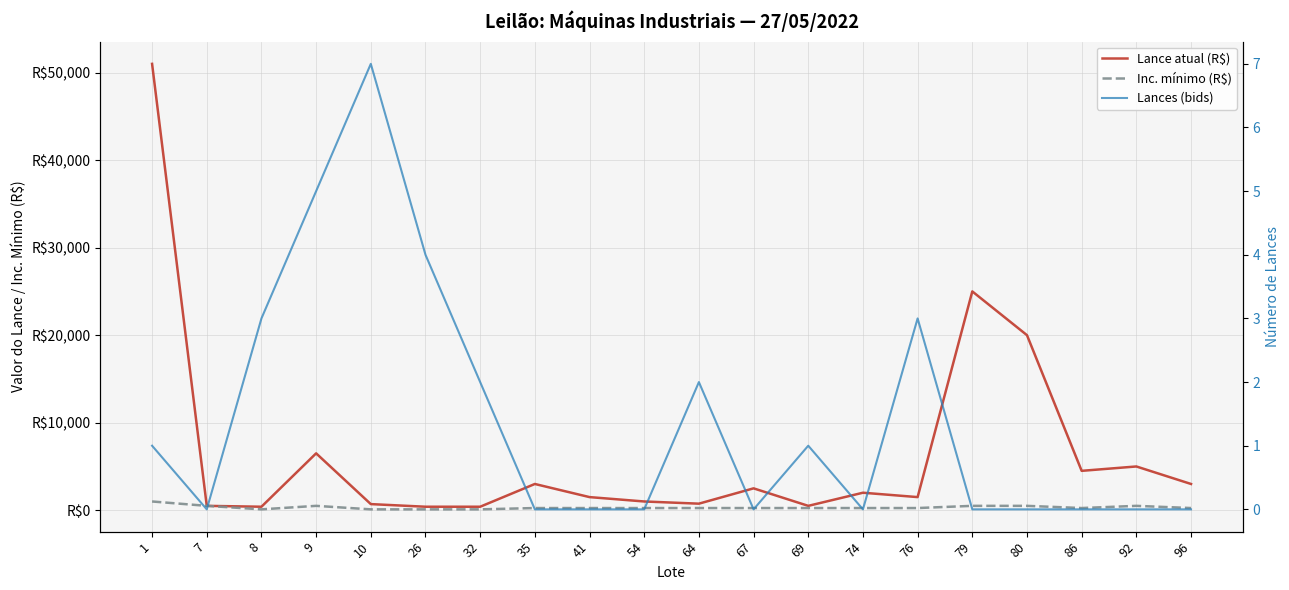

How many data points does each series have?

20